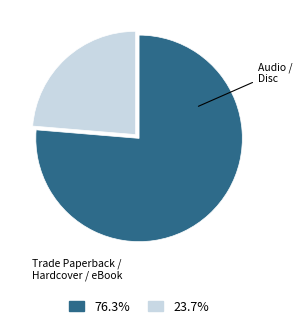

How many slices are in this pie chart?

2